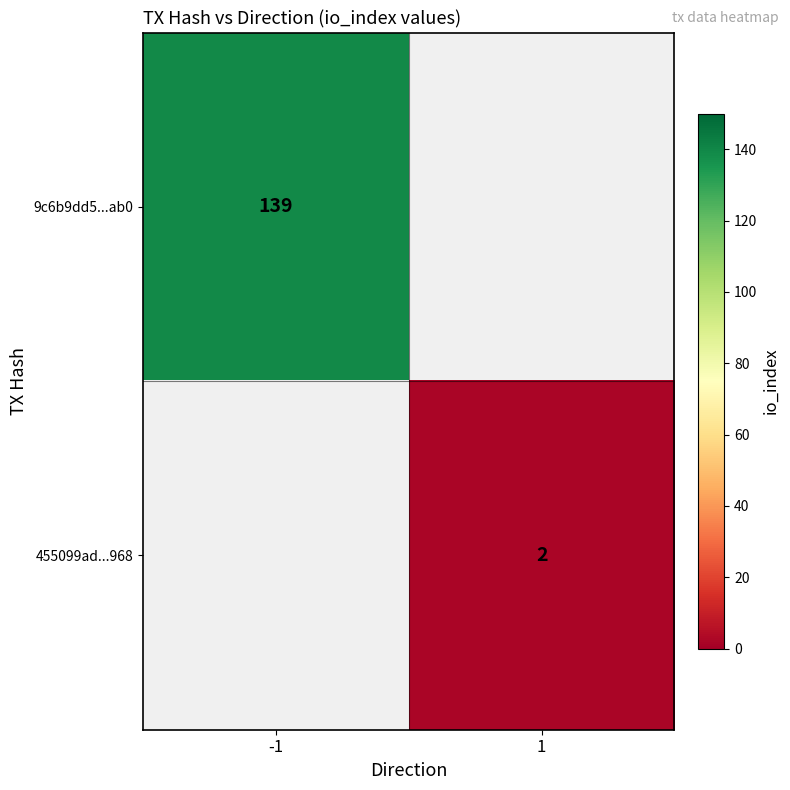

Is it true that 9c6b9dd5...ab0 equals 139 at -1?

True